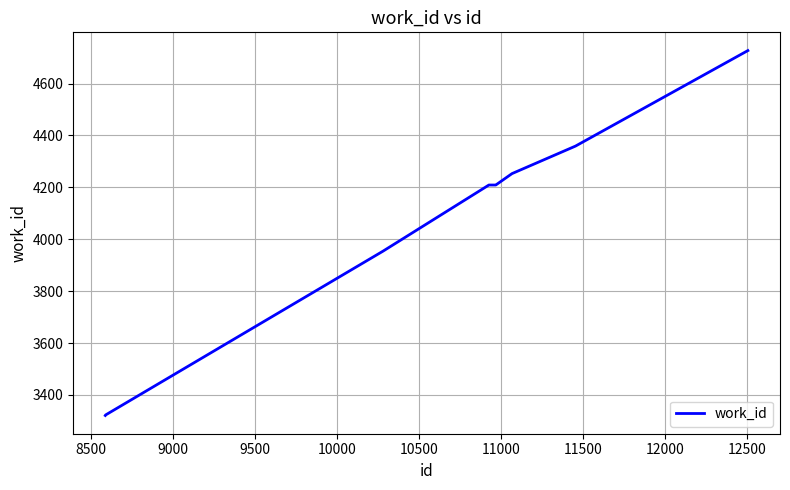

What is the minimum value shown in the chart?

3321